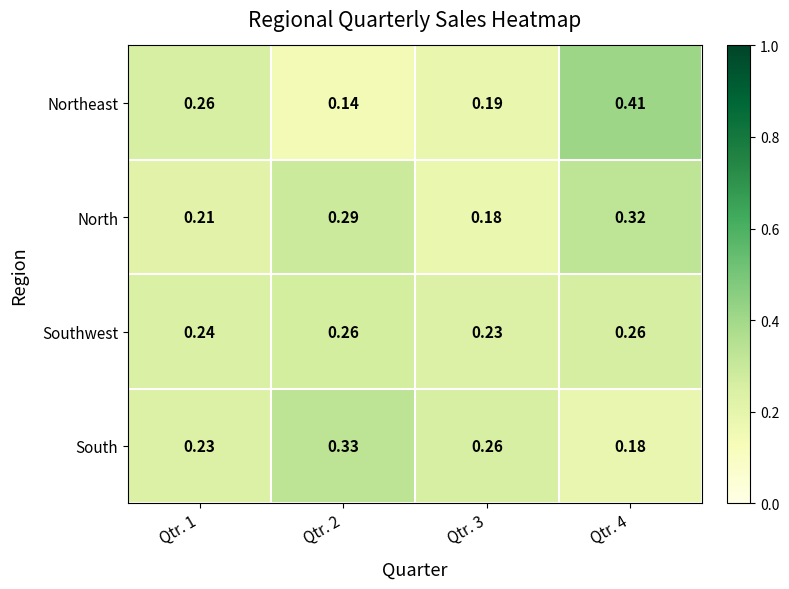

At how many categories does at least one series exceed 0?

4